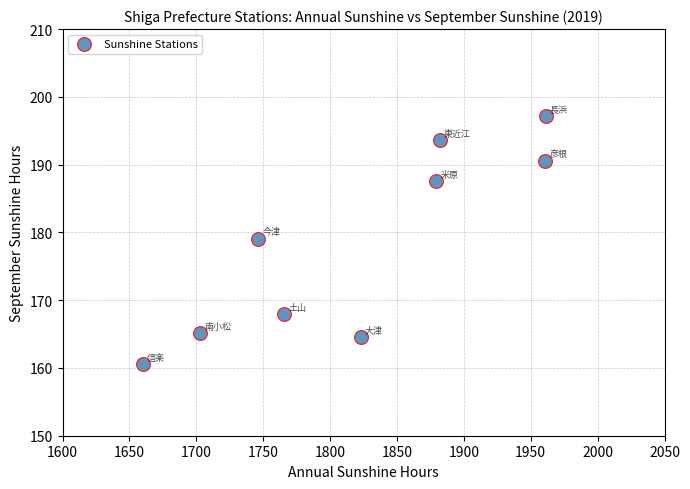

What is the range of X values (max minus min)?

301.2